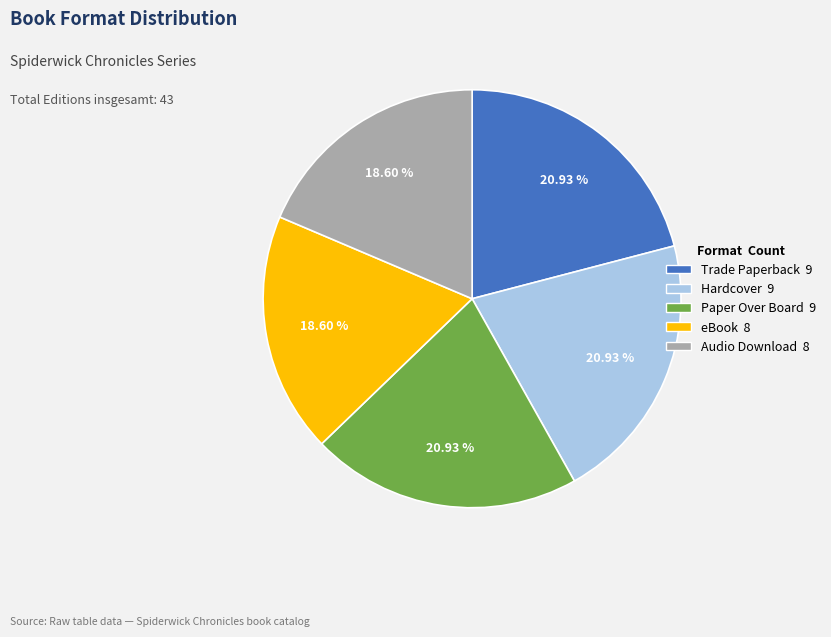

Does Paper Over Board account for over 50% of the chart?

No